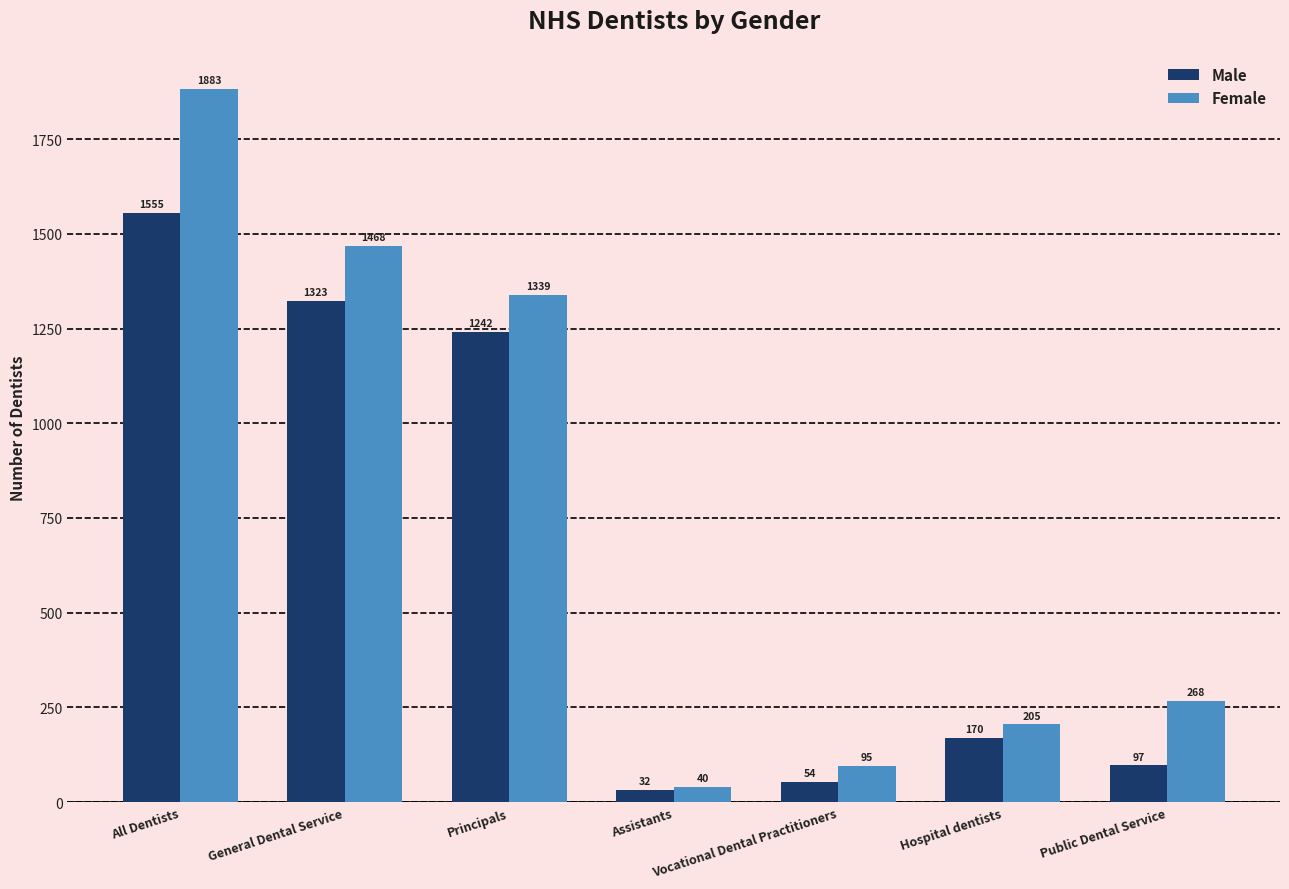

What is the difference between the maximum and second lowest values in the Female series?

1788